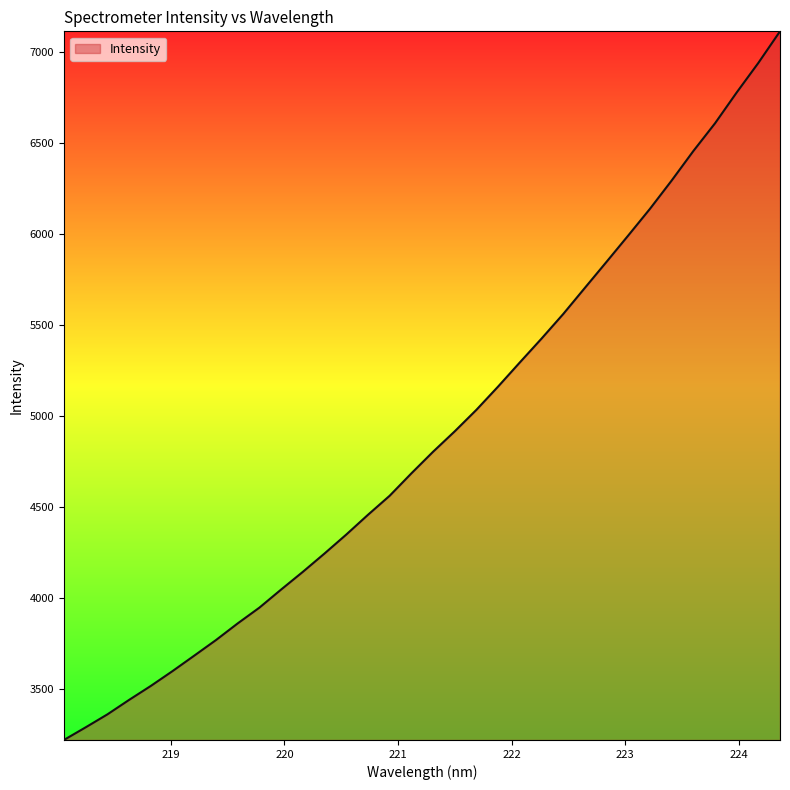

What is the difference between the maximum and minimum values?

3890.0